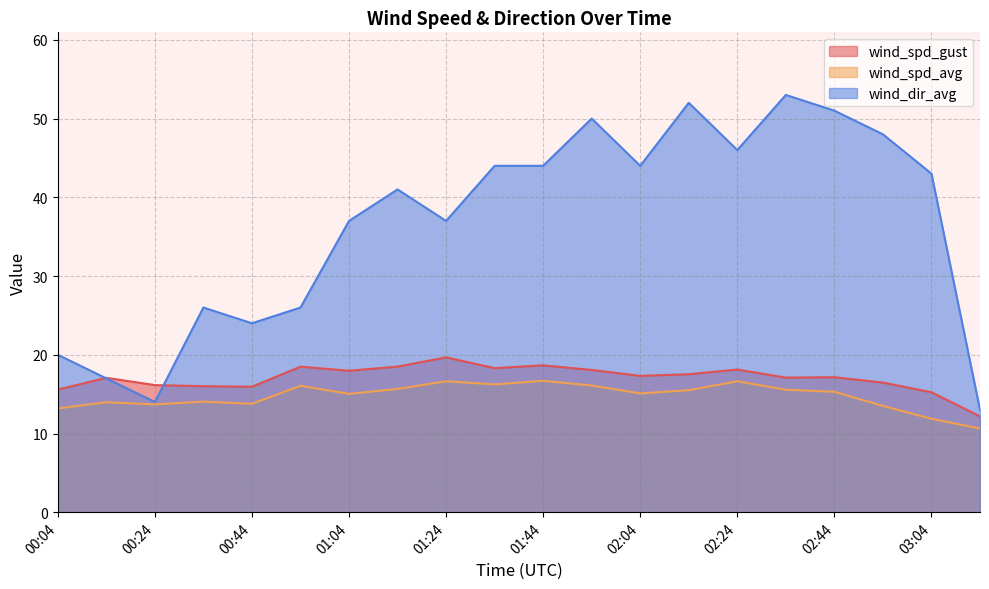

Rank the series at 00:04 from lowest to highest value.

wind_spd_avg, wind_spd_gust, wind_dir_avg